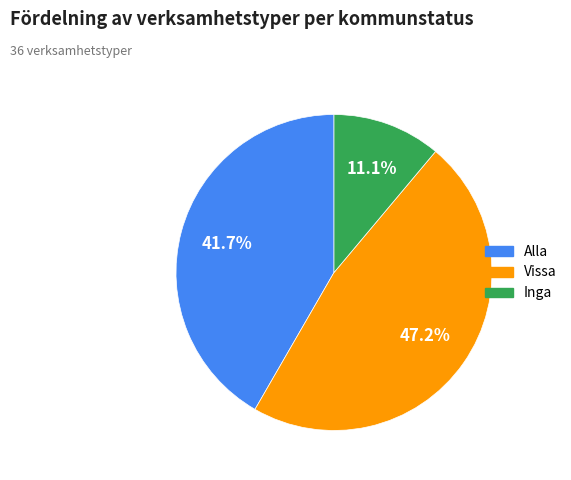

To the nearest percent, what is the difference between the Alla and Inga slice percentages?

31%